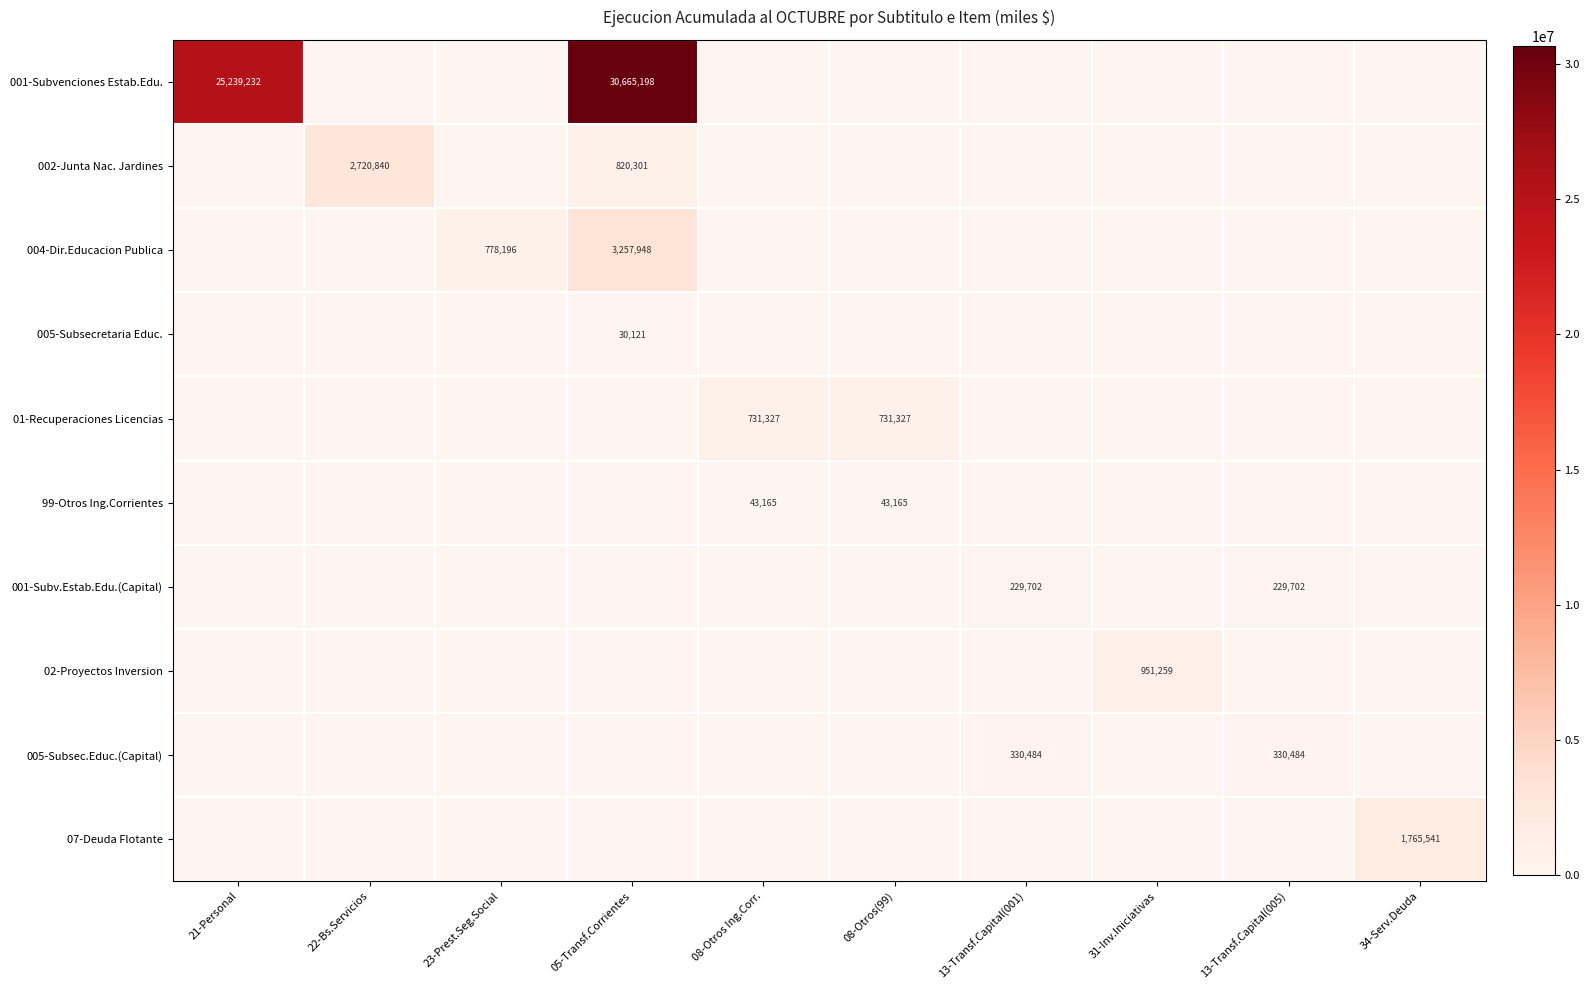

What is the maximum value for 001-Subv.Estab.Edu.(Capital)?

229702